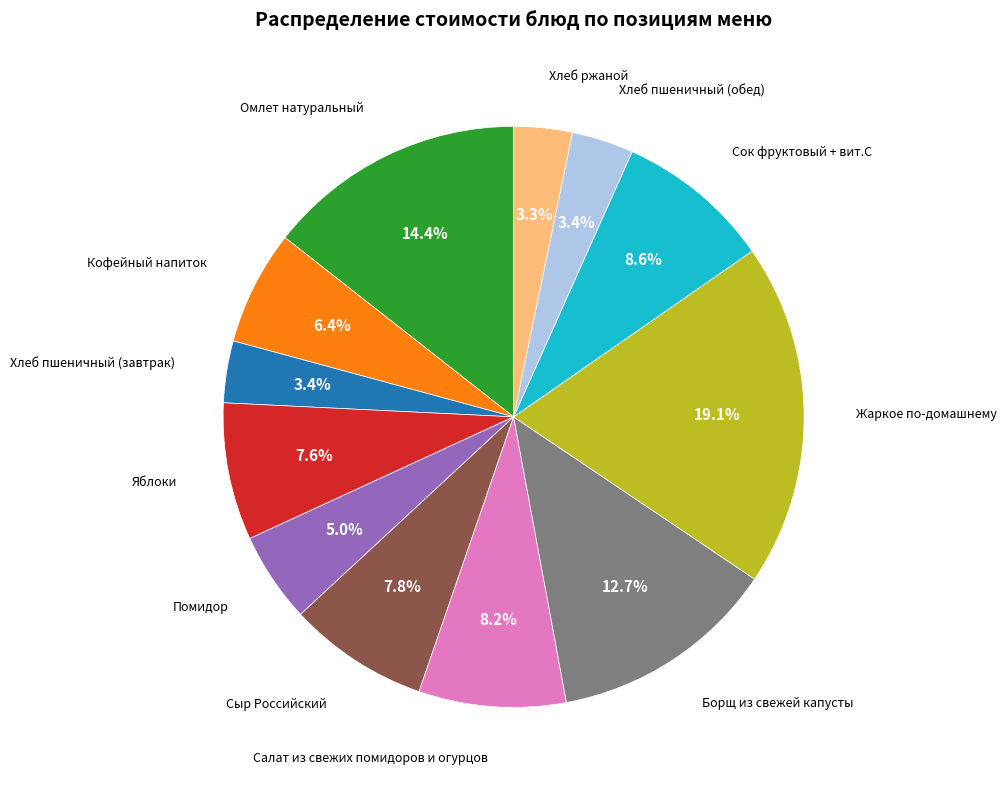

Does any single category account for the majority?

No